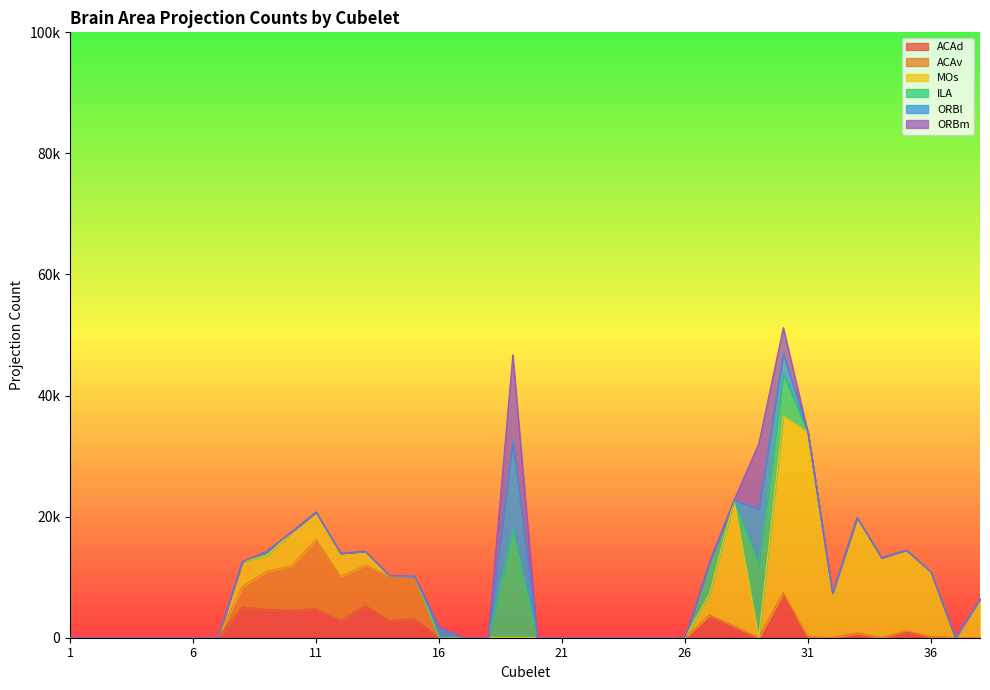

Does the chart have visible grid lines?

No